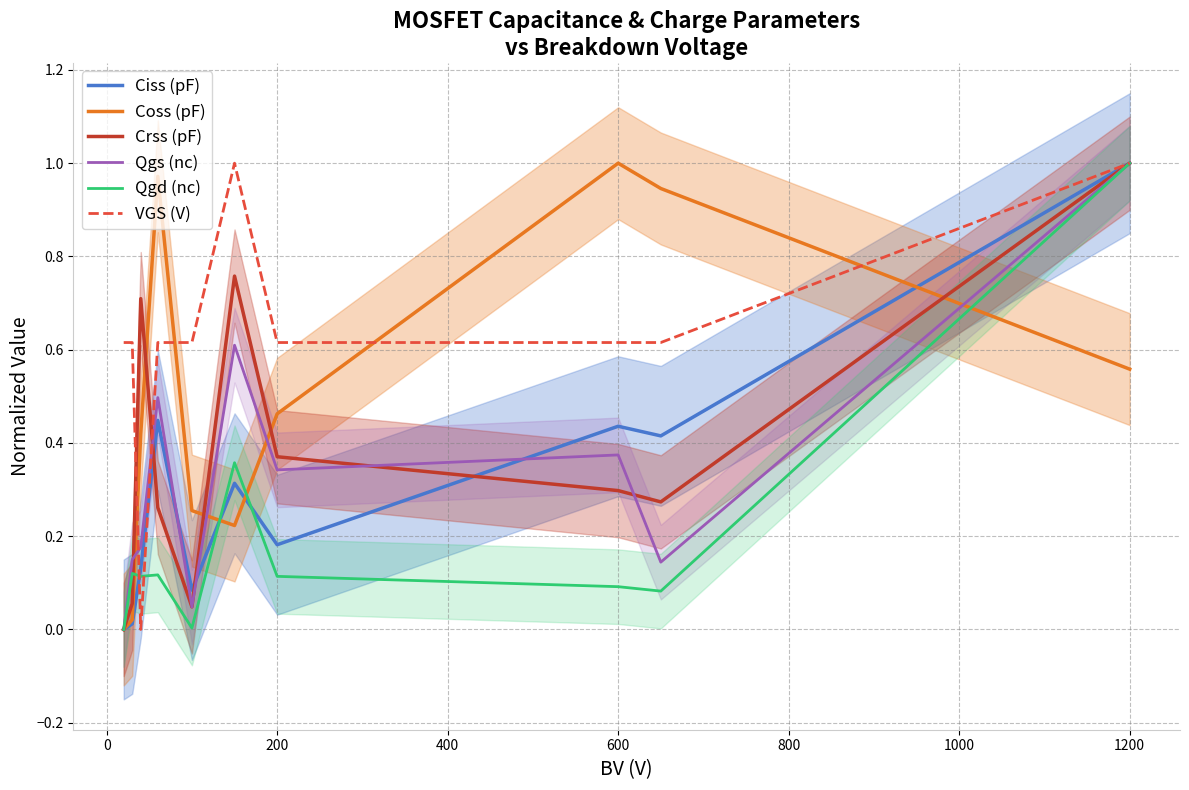

True or false: Crss (pF) has a value of 1.0 at 1200.

True